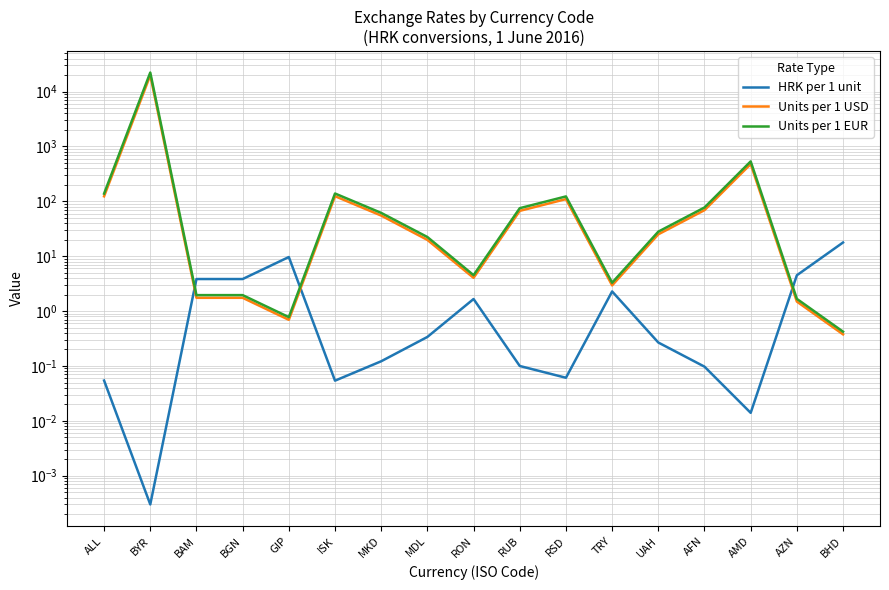

Reading left to right, what are all the values shown in this chart?

HRK per 1 unit: 0.1	0.0	3.8	3.8	9.7	0.1	0.1	0.3	1.7	0.1	0.1	2.3	0.3	0.1	0.0	4.5	17.8
Units per 1 USD: 123.6	19900.0	1.7	1.7	0.7	124.3	55.1	19.9	4.0	67.1	110.0	2.9	25.1	69.1	478.1	1.5	0.4
Units per 1 EUR: 138.3	22273.0	2.0	2.0	0.8	139.0	61.6	22.4	4.5	75.1	123.0	3.3	28.1	77.3	534.8	1.7	0.4